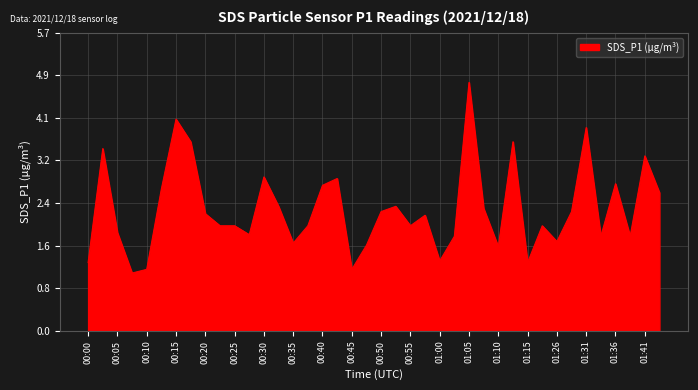

What is the difference between the second highest and minimum values?

2.9